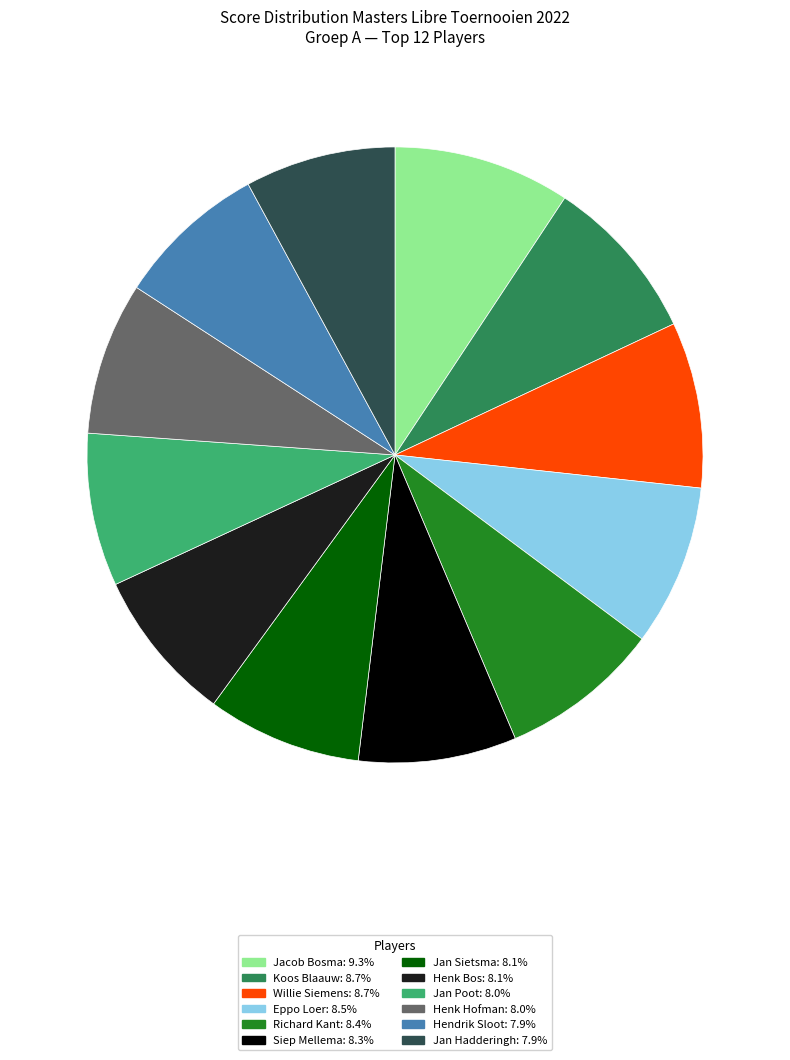

Does any single category account for the majority?

No